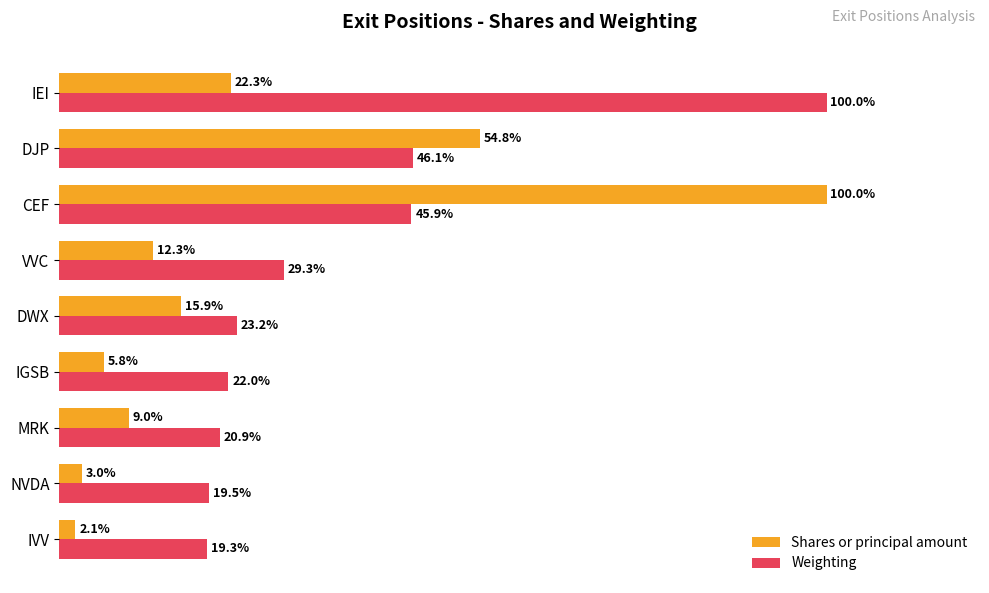

At which category is the sum across all series the highest?

CEF